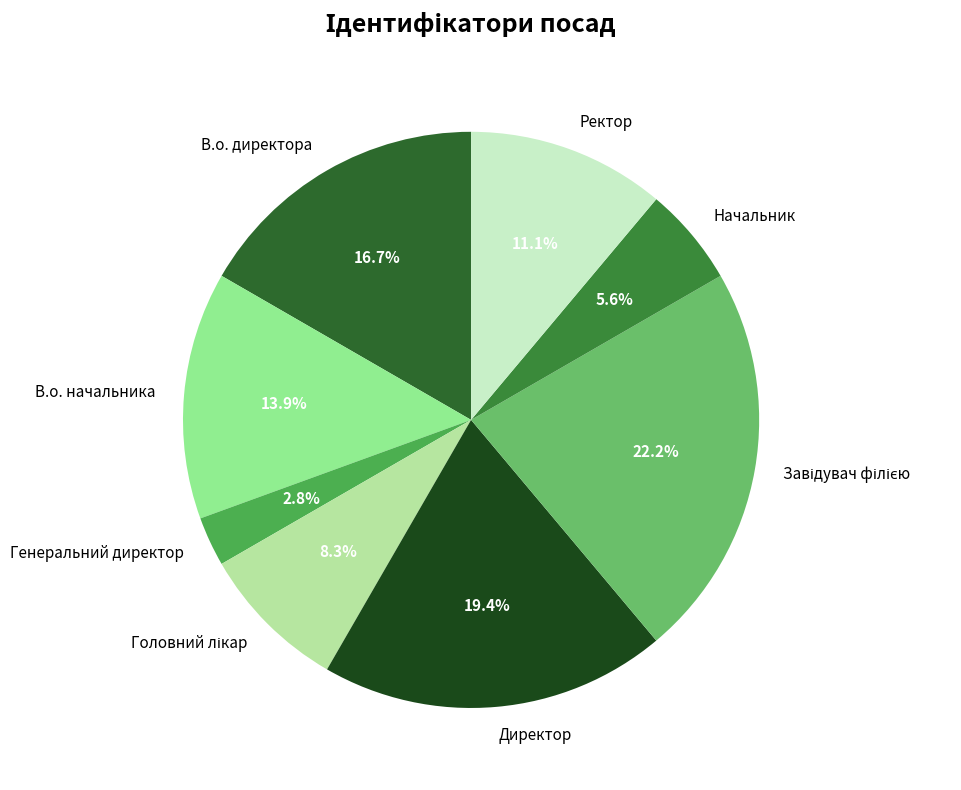

Is there a majority slice in this chart?

No